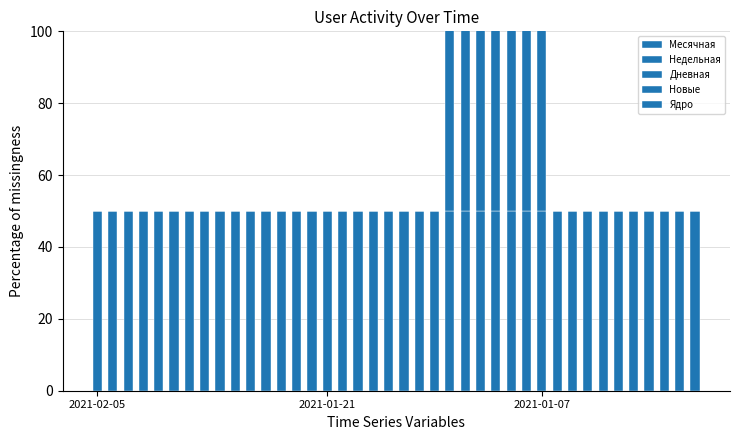

What are all the series names shown in the legend?

Месячная, Недельная, Дневная, Новые, Ядро